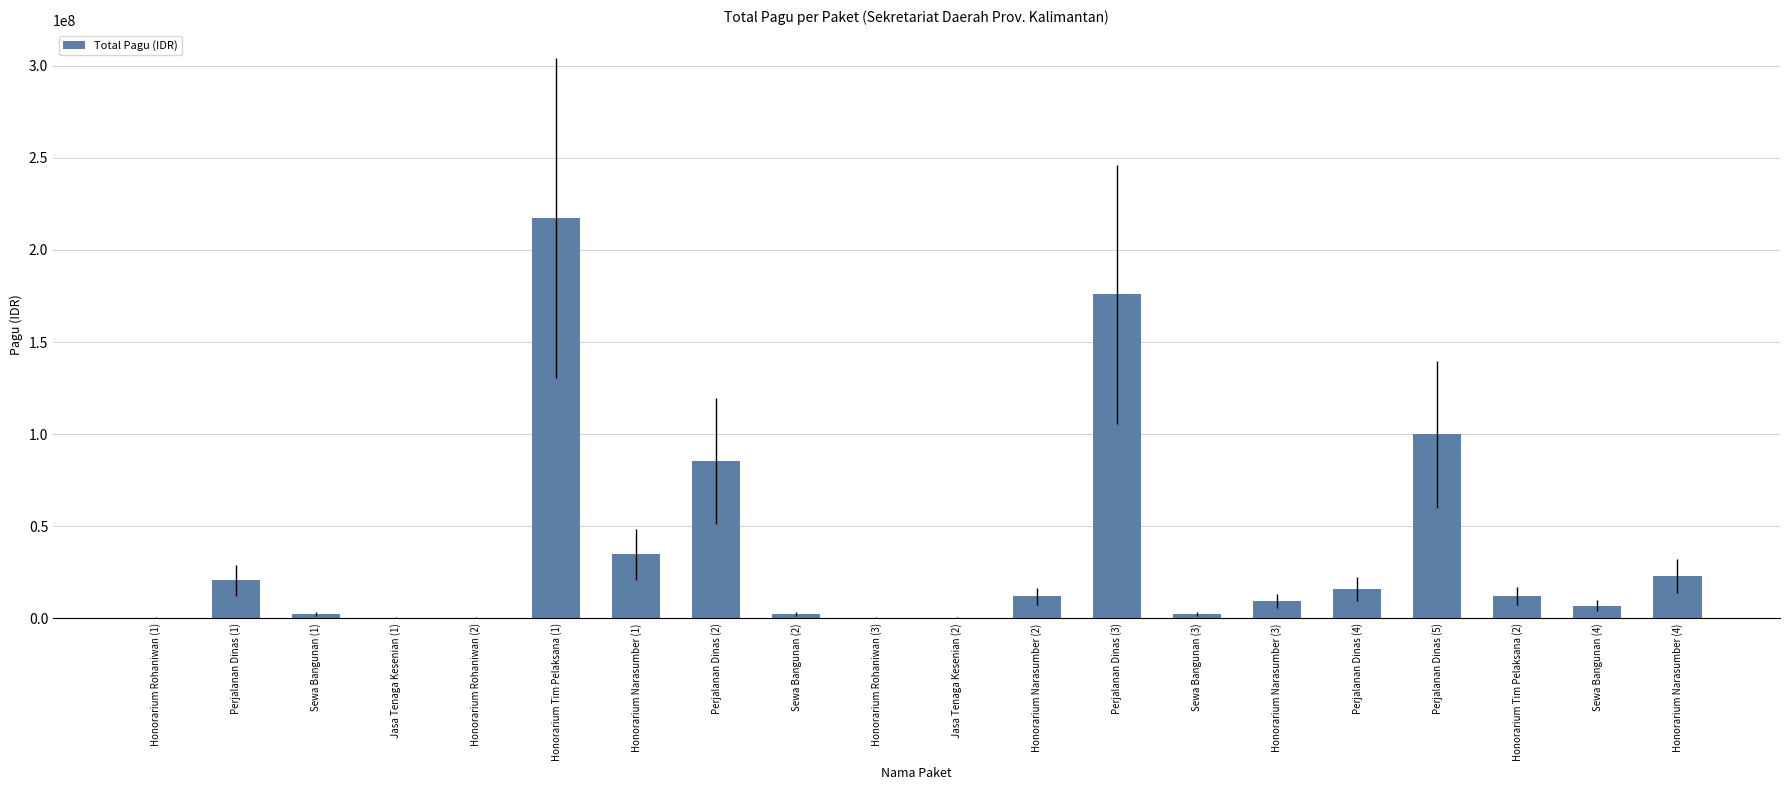

Which has a higher value, Perjalanan Dinas (5) or Perjalanan Dinas (4)?

Perjalanan Dinas (5)